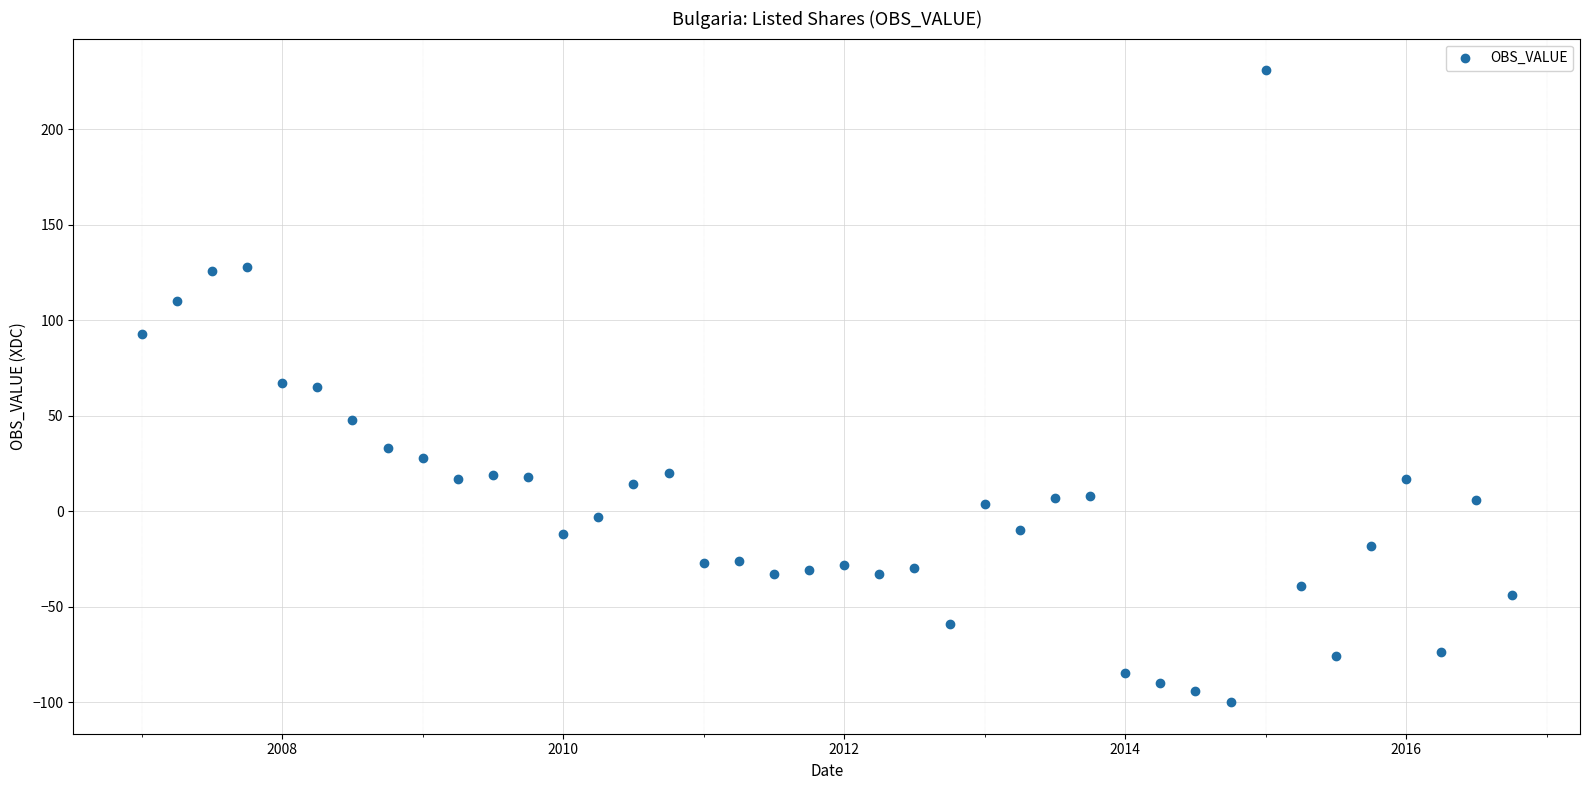

What is the range of Y values (max minus min)?

331